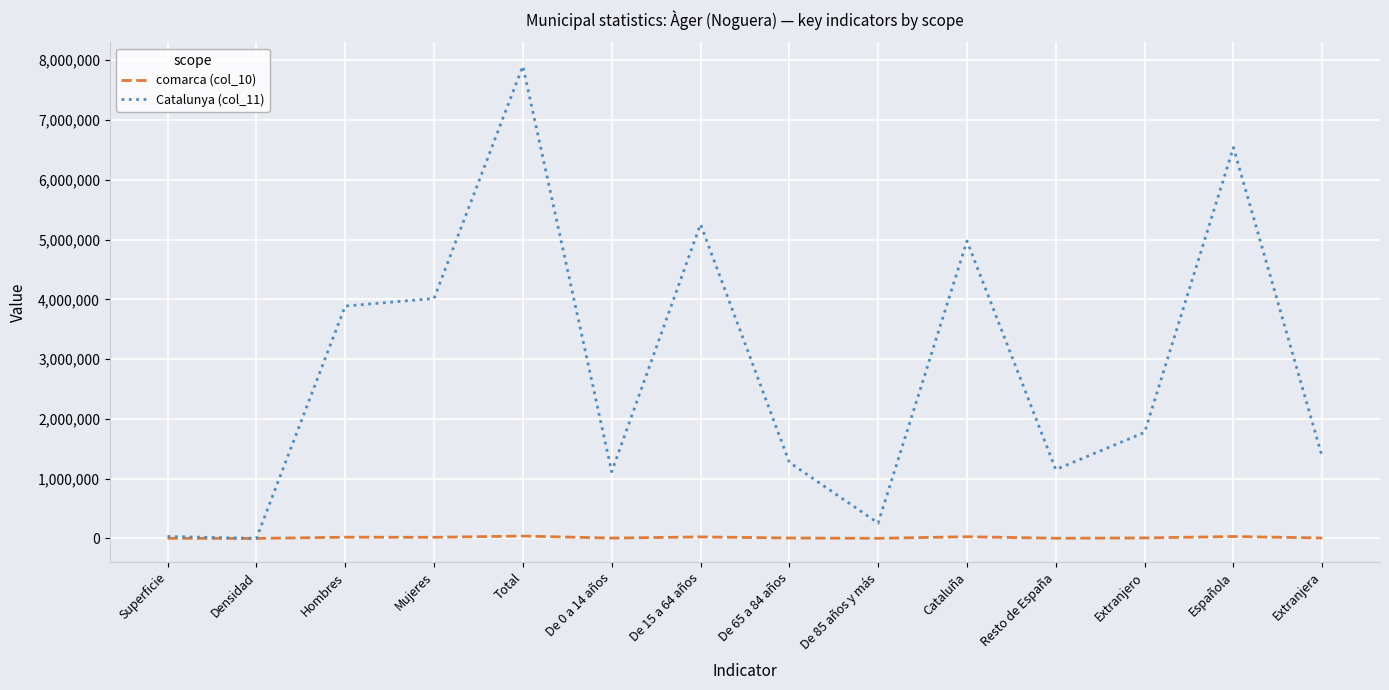

At which category is the sum across all series the highest?

Total